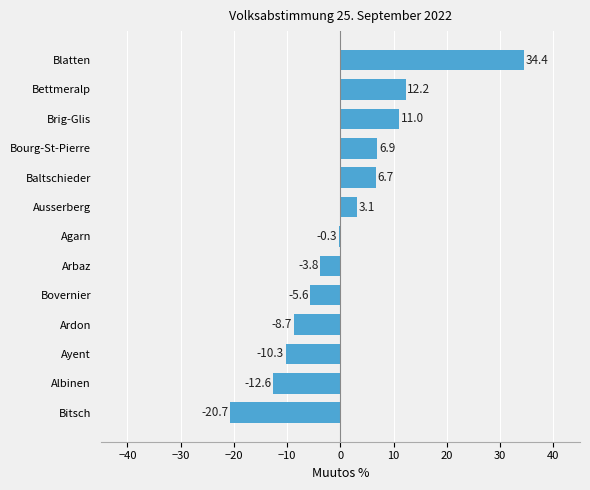

True or false: the data shows 23.8 at Blatten.

False